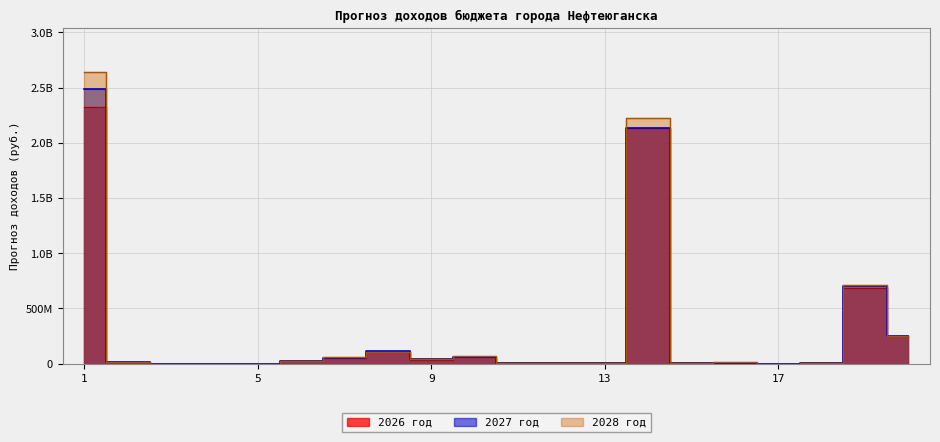

What is the minimum value shown in the chart?

44039